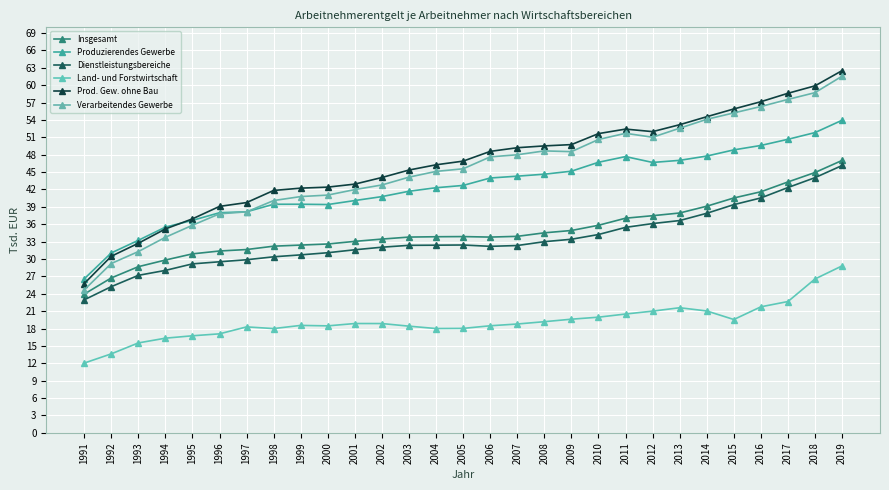

In Insgesamt, how many points are lower than both neighbors (excluding endpoints)?

1